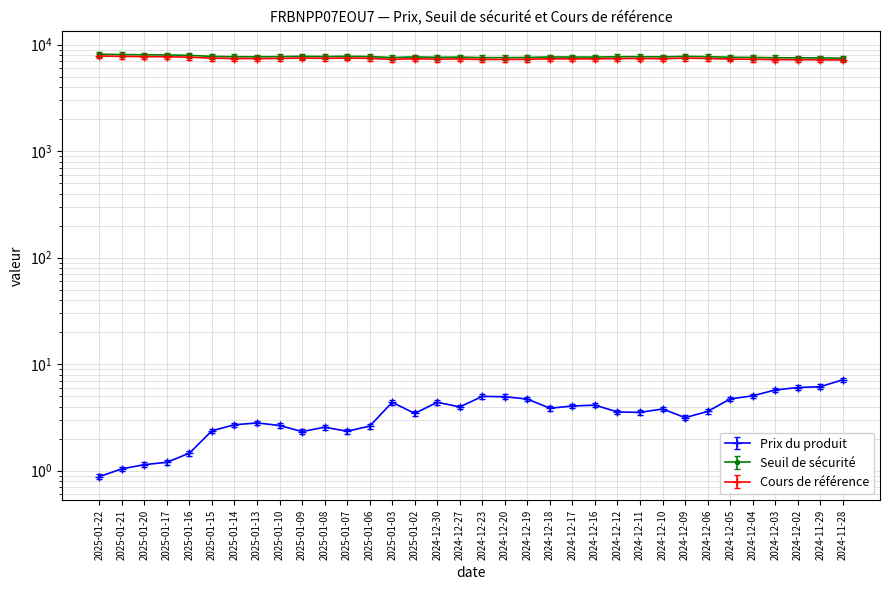

Which series has the widest spread of values?

Seuil de sécurité